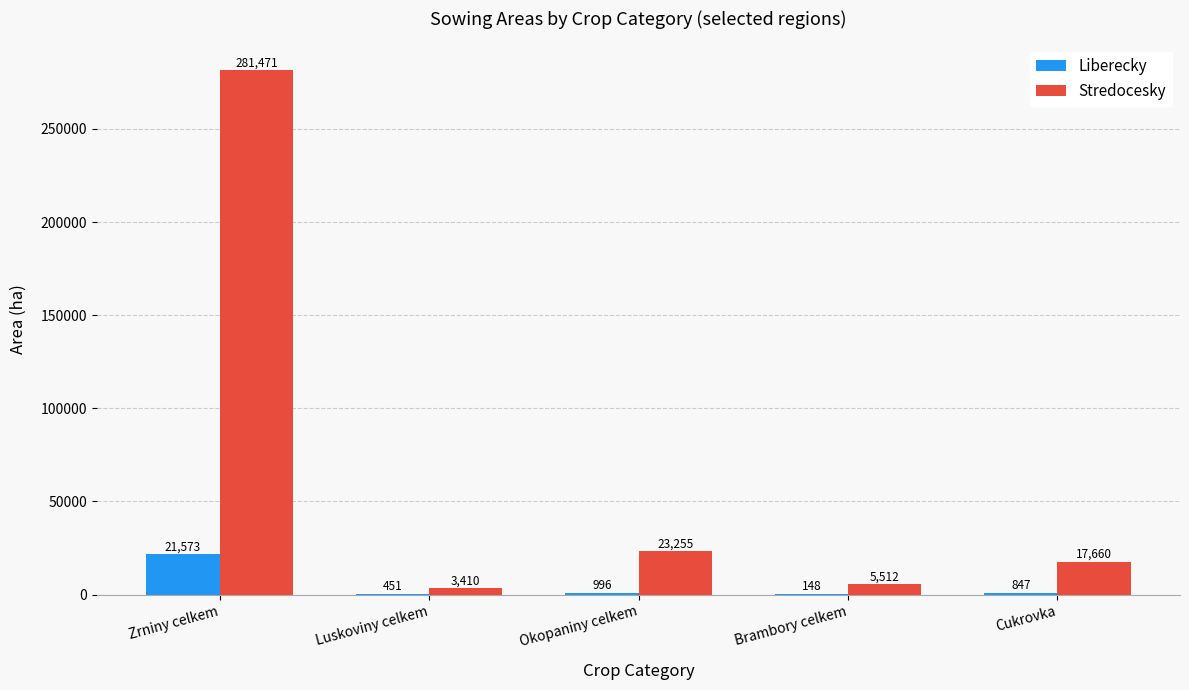

Where is Liberecky nearest to the value 10860?

Okopaniny celkem